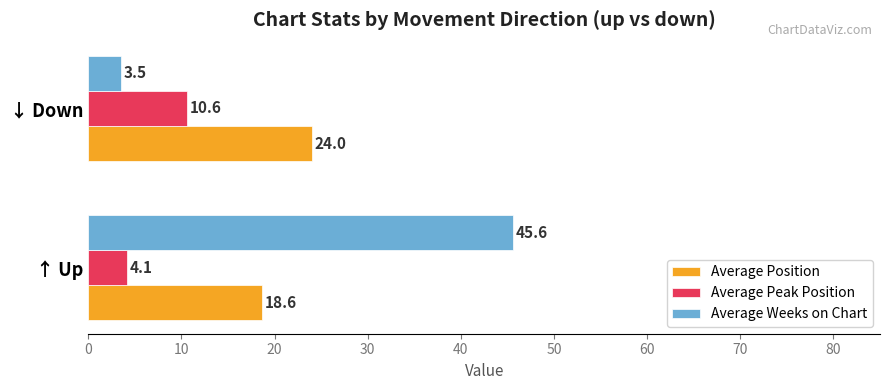

What are all the series names shown in the legend?

Average Position, Average Peak Position, Average Weeks on Chart